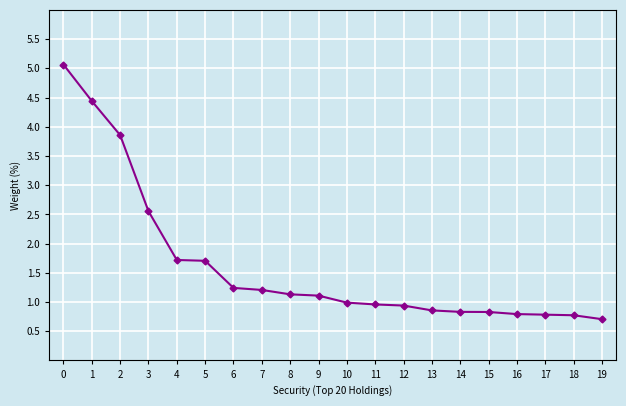

What is the difference between the values at 0 and 14?

4.2